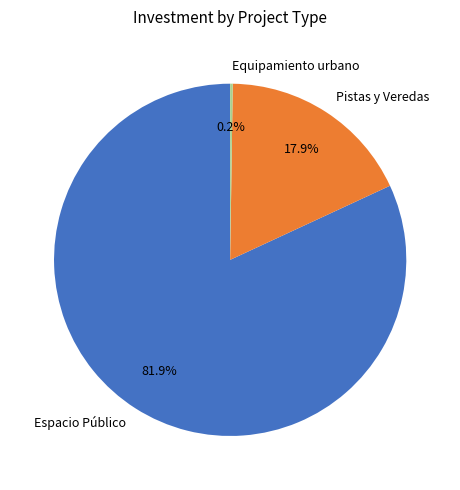

Which slice is the largest?

Espacio Público